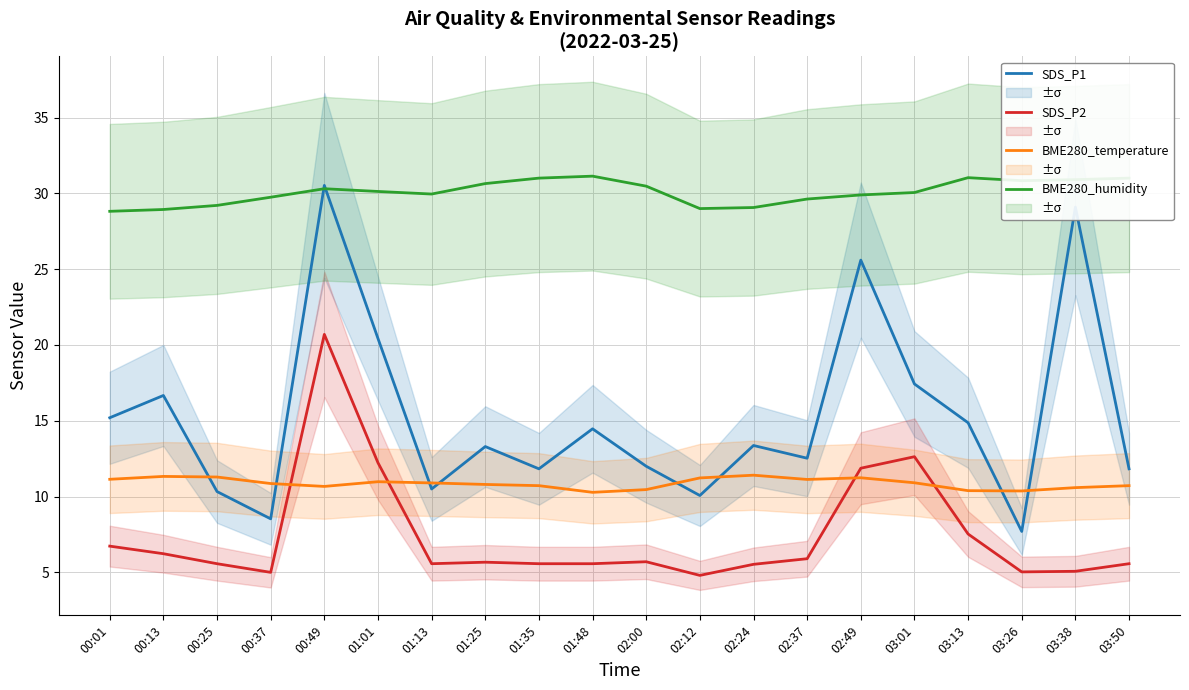

What value does the BME280_temperature series have at 03:01?

10.9